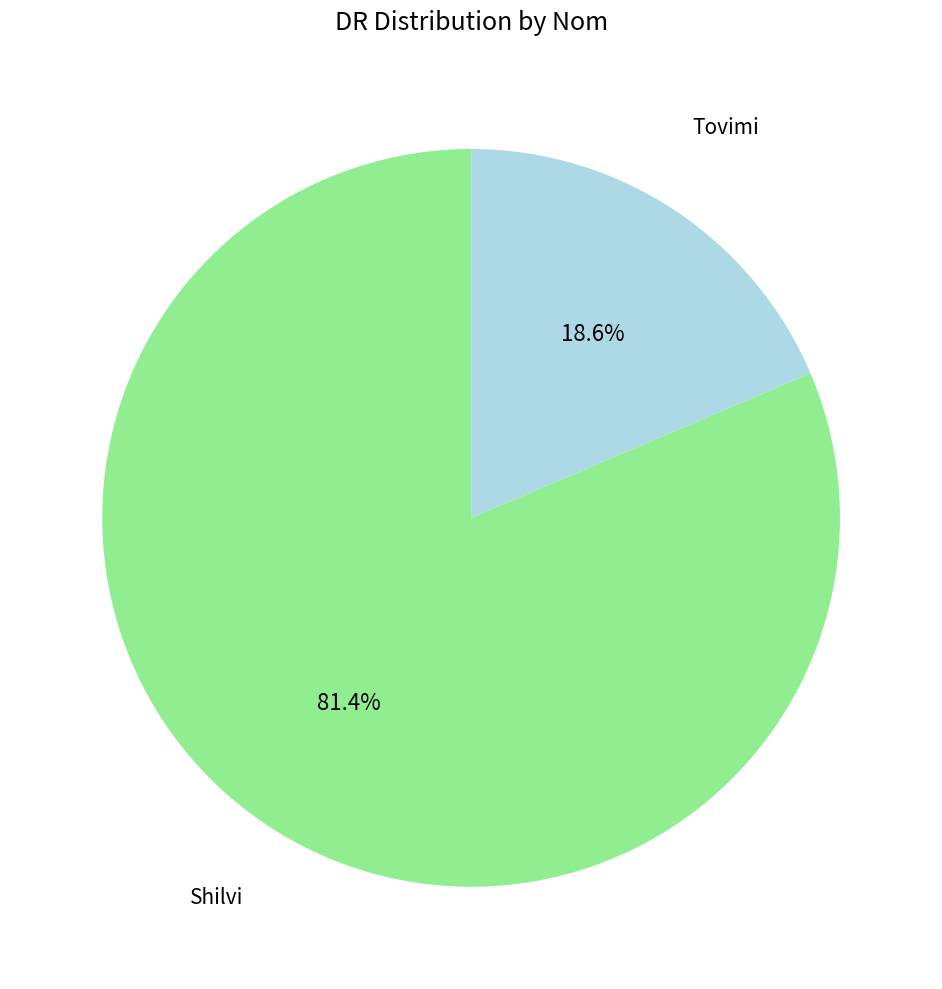

How many segments does this pie chart have?

2